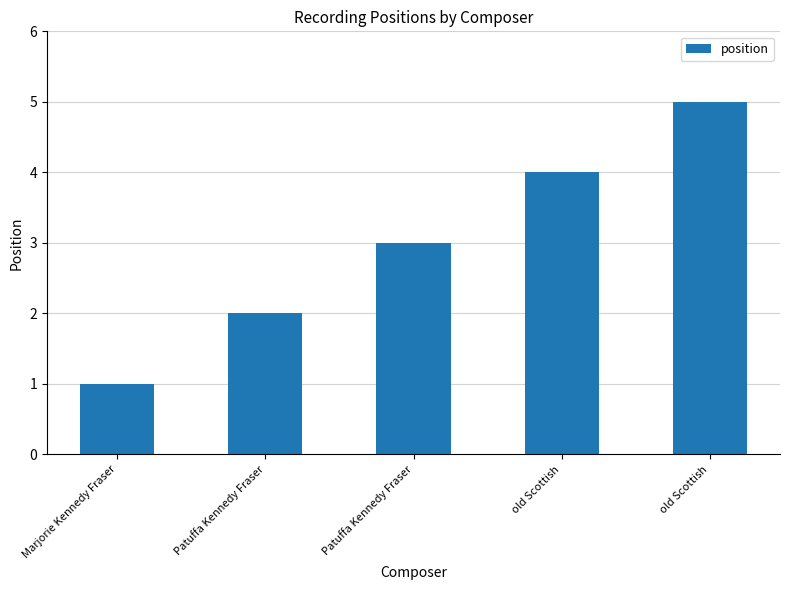

Reading left to right, list all the values displayed in this chart.

1	2	3	4	5